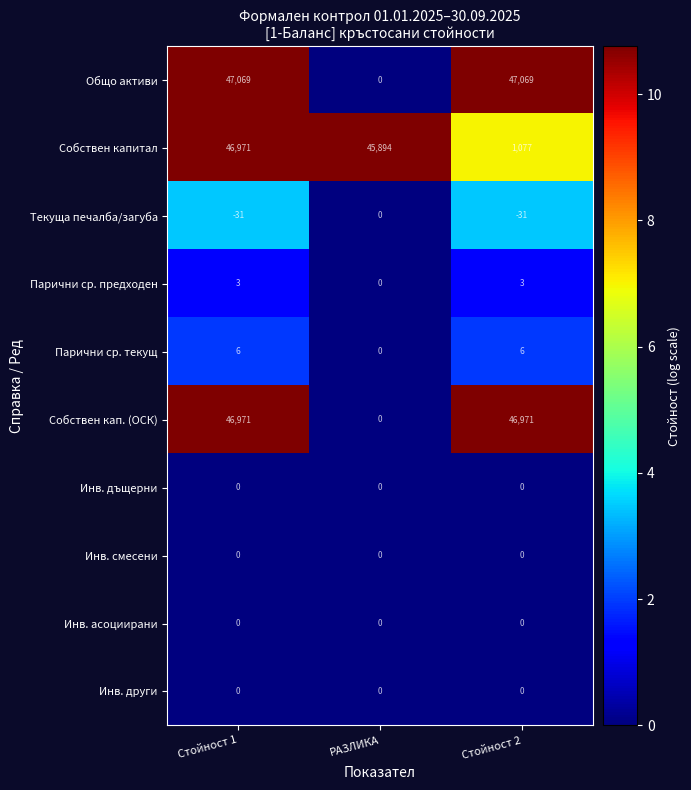

Which series has the largest range (max minus min)?

Общо активи